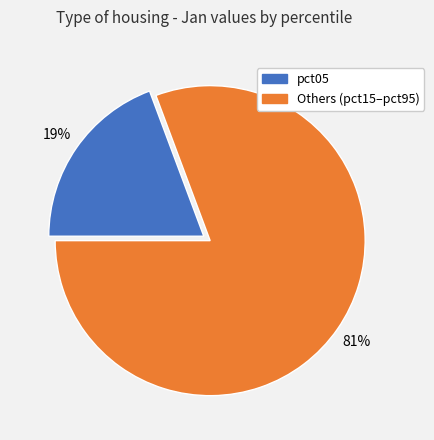

Rank the categories by value from highest to lowest.

Others (pct15–pct95), pct05